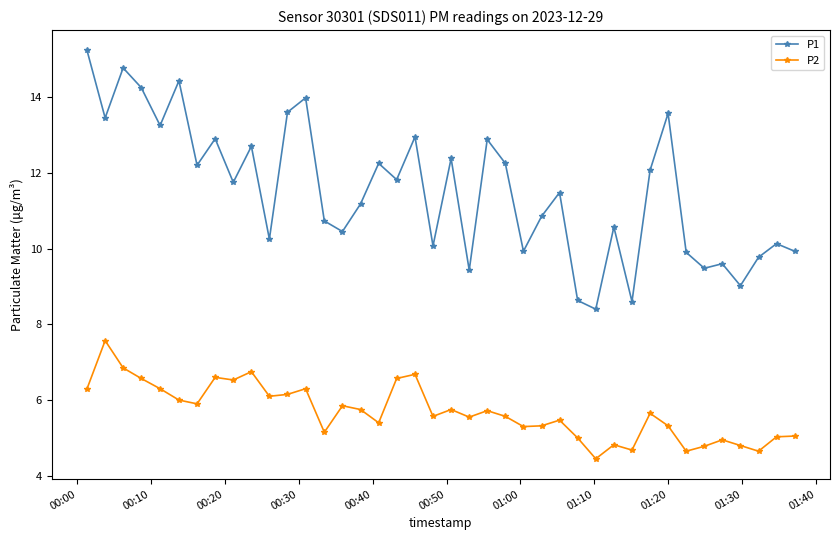

Which series has the largest total across all categories?

P1